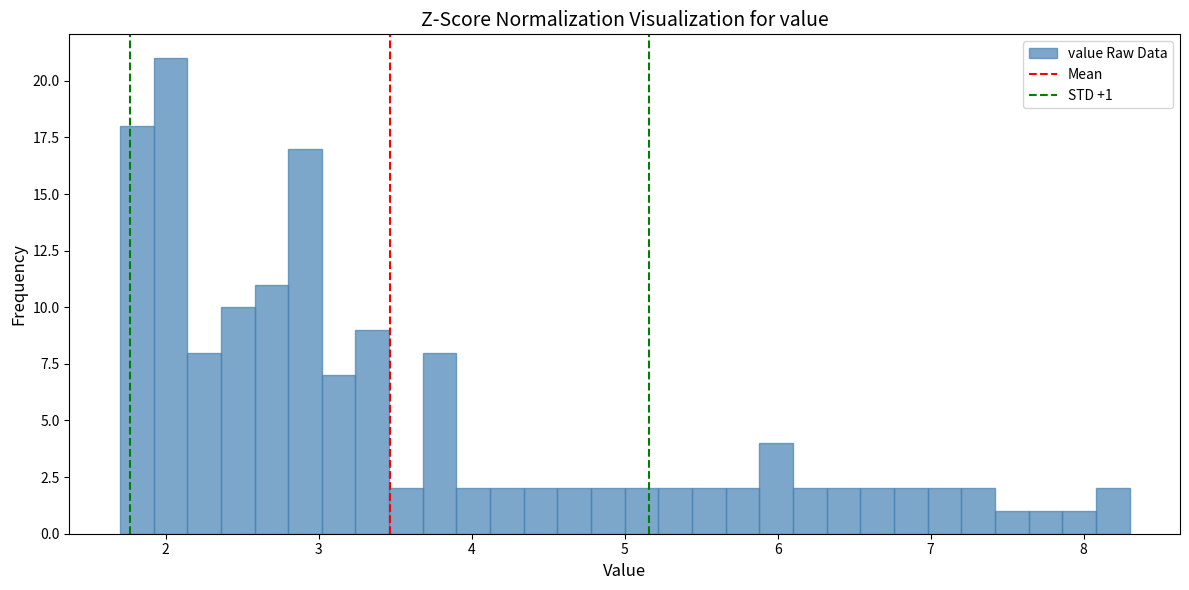

Read against the x-axis, roughly where is the centre of the tallest bar?

2.0